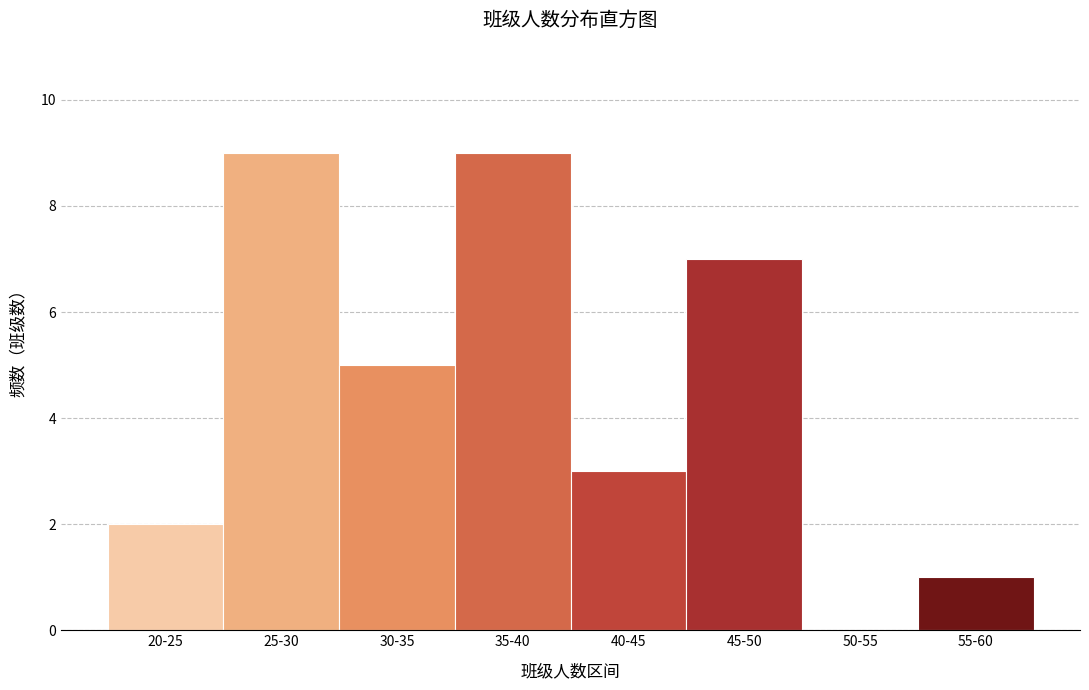

Reading left to right, extract all data points from this chart.

20-25=2	25-30=9	30-35=5	35-40=9	40-45=3	45-50=7	50-55=0	55-60=1